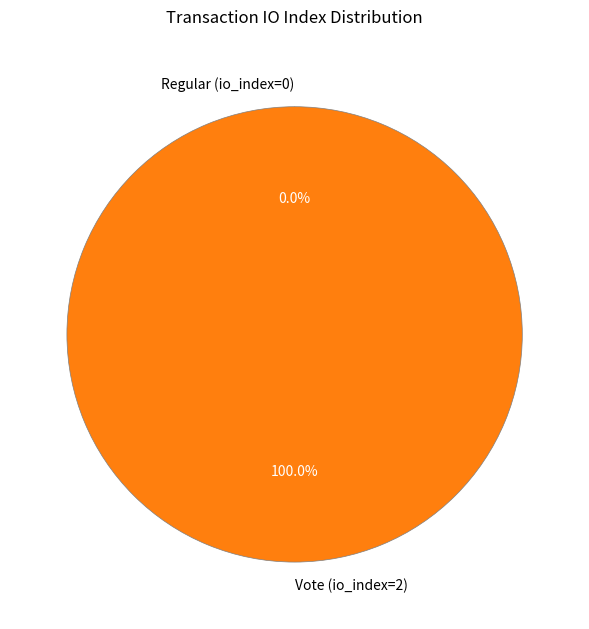

How many slices are in this pie chart?

2